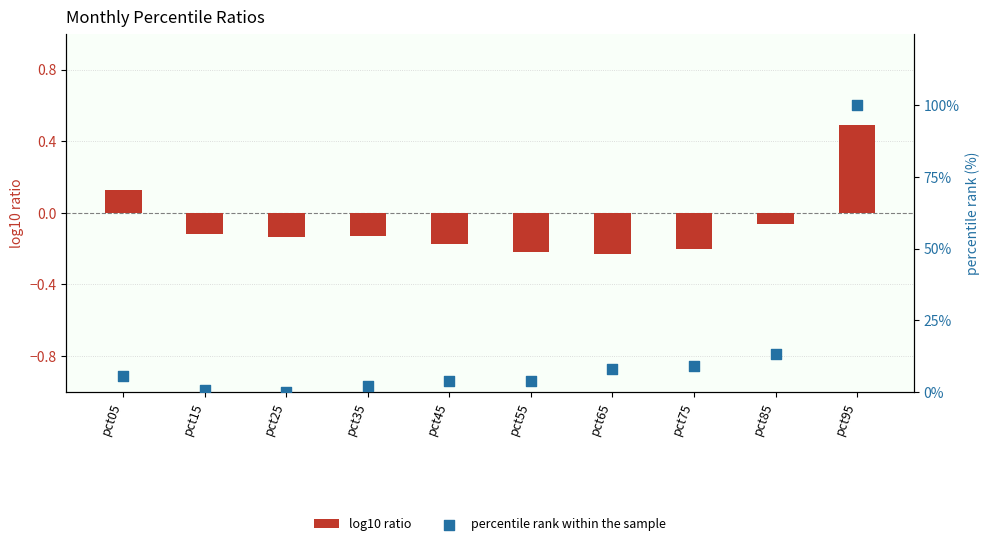

Which series has the widest spread of Y values?

percentile rank within the sample